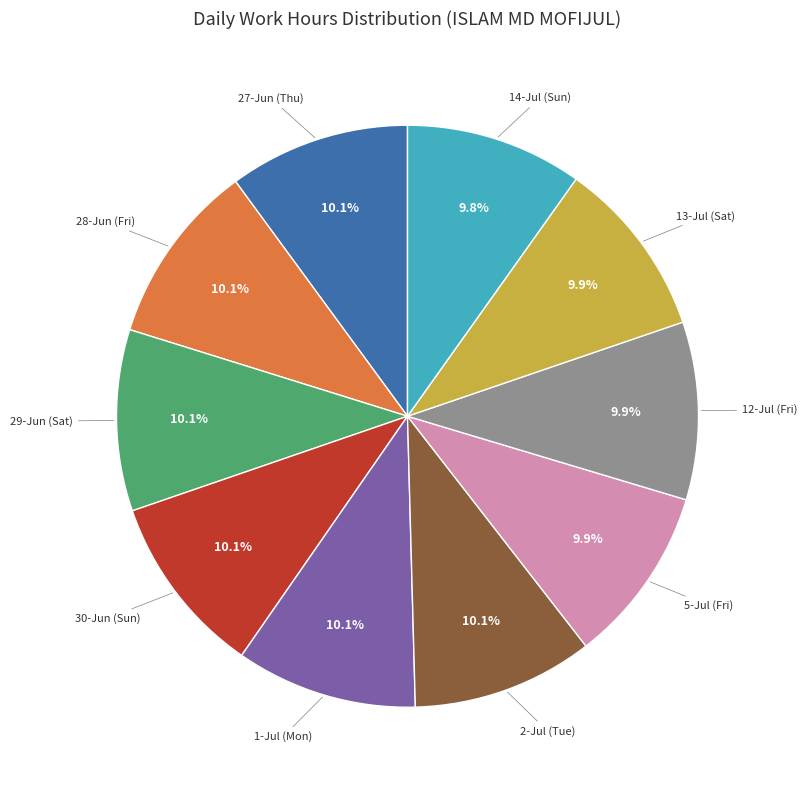

Does 12-Jul (Fri) account for over 50% of the chart?

No